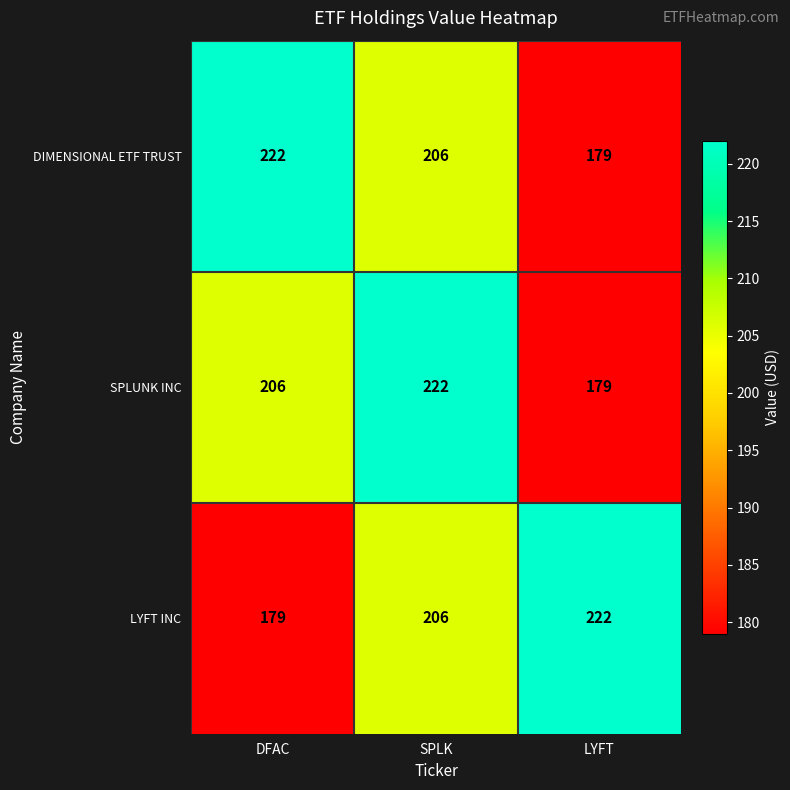

What is the total value across all series at SPLK?

634